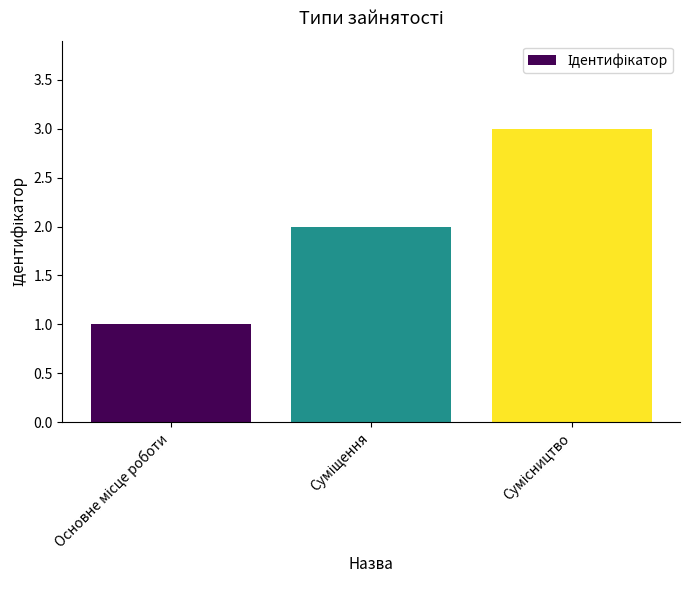

What is the minimum value shown in the chart?

1